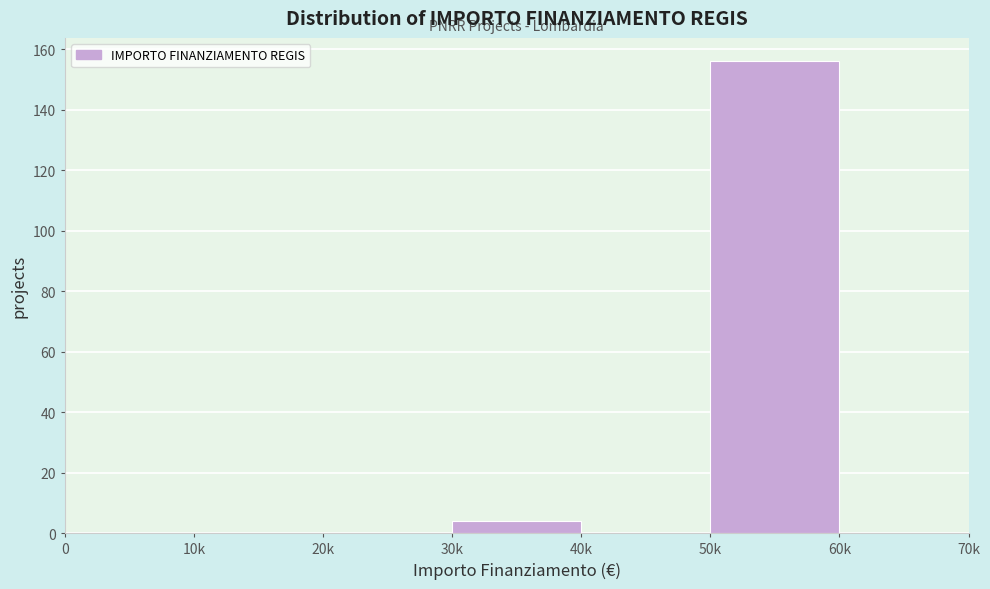

Reading left to right, what are all the values shown in this chart?

0=0	10k=0	20k=0	30k=4	40k=0	50k=156	60k=0